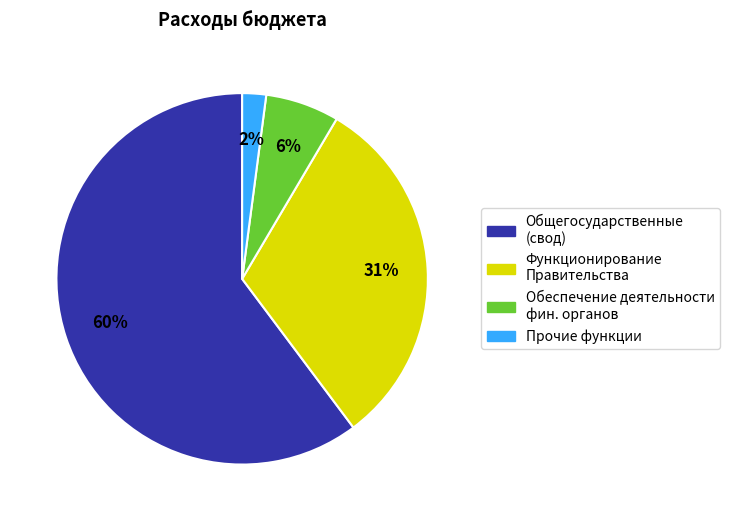

To the nearest percent, what percentage of the pie is Функционирование Правительства?

31%